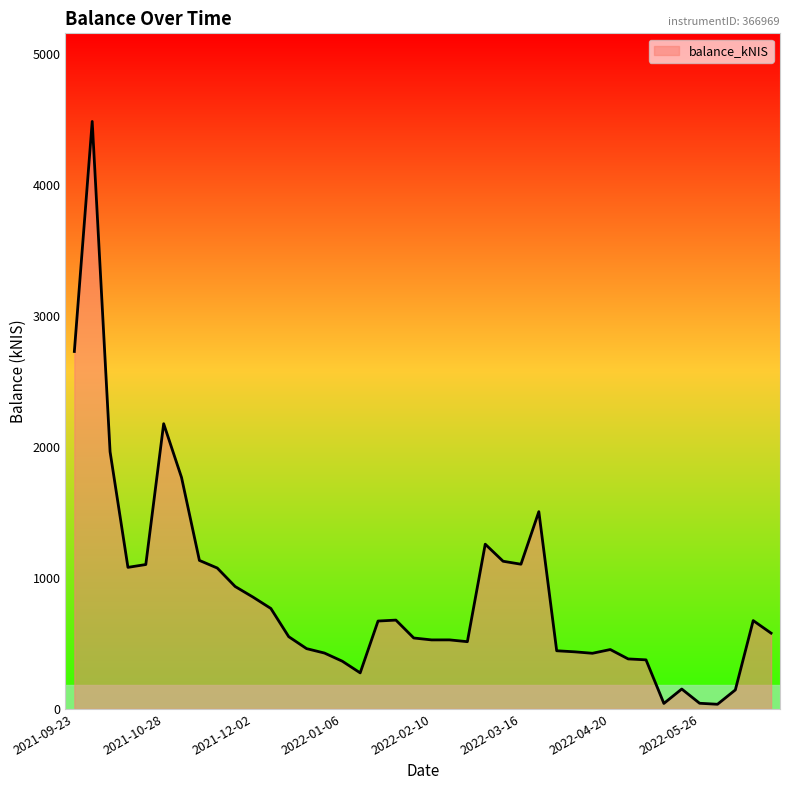

What is the maximum value shown in the chart?

4488.4